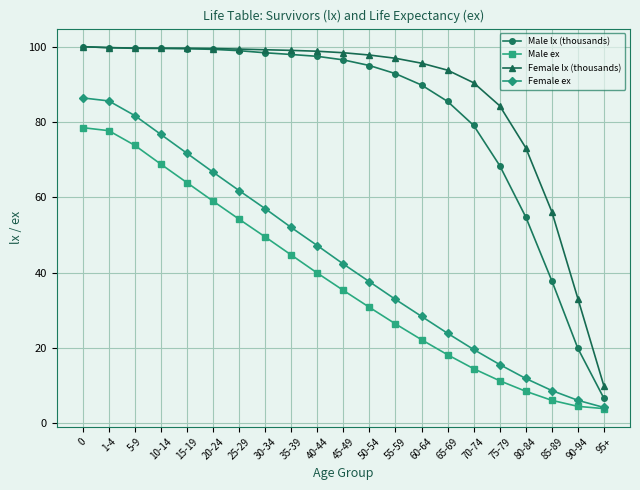

Does the chart display data point markers on the line(s)?

Yes